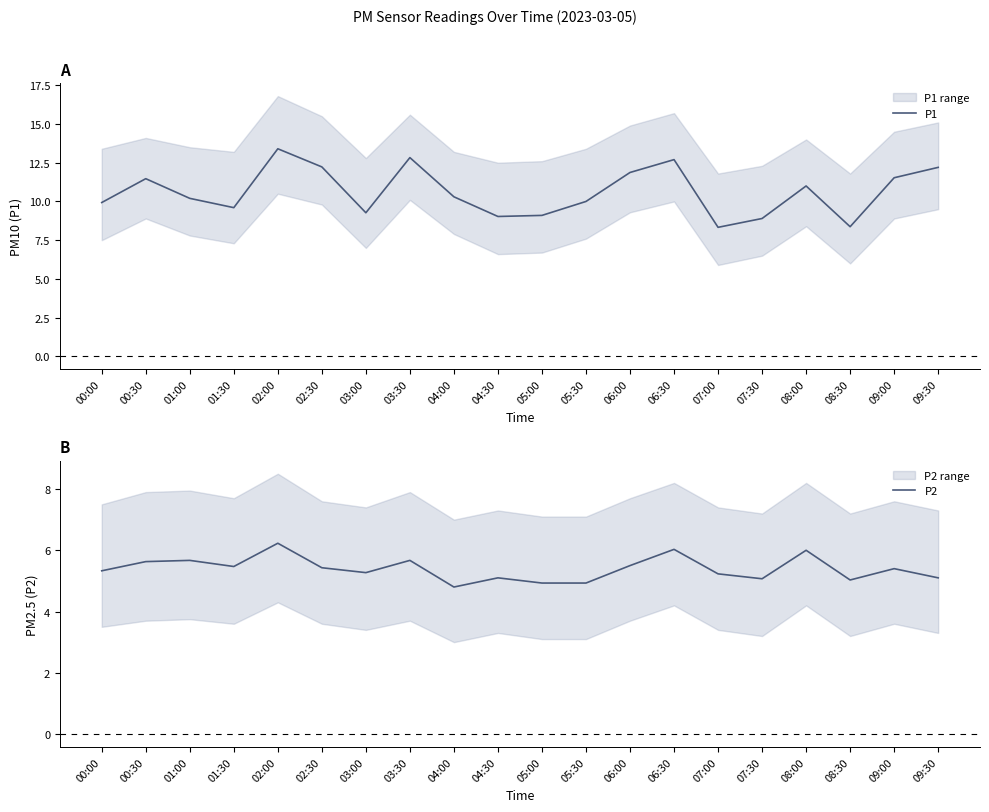

At which category is the sum across all series the highest?

02:00